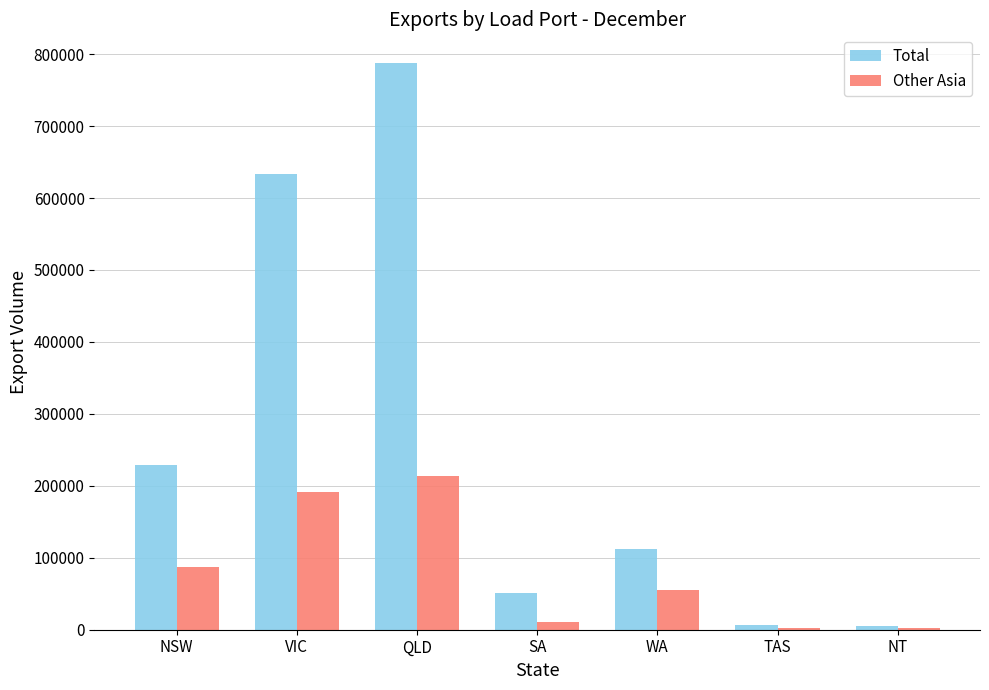

At which category is the sum across all series the highest?

QLD